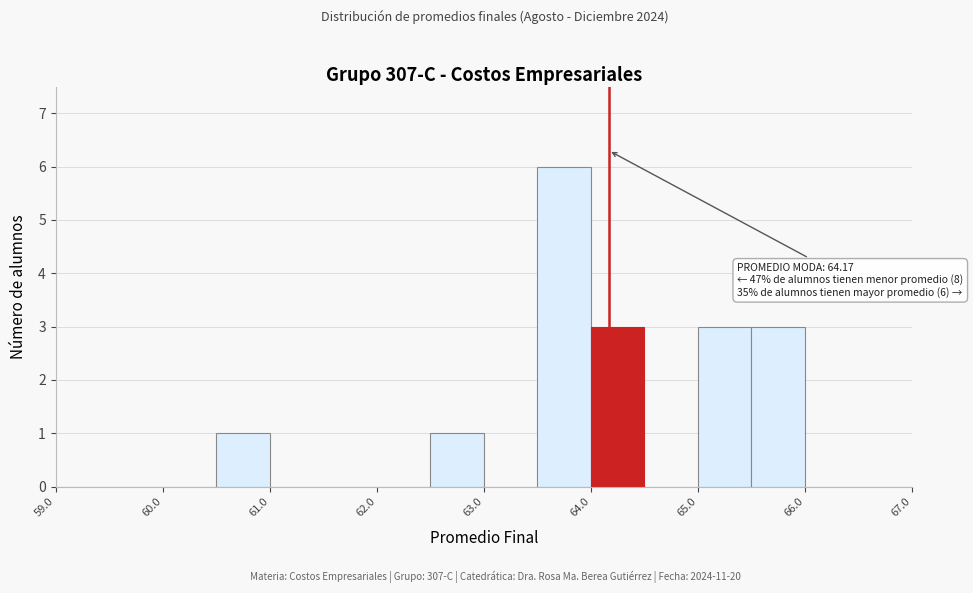

Over which range of the x-axis is the bar tallest?

63.5 to 64.0